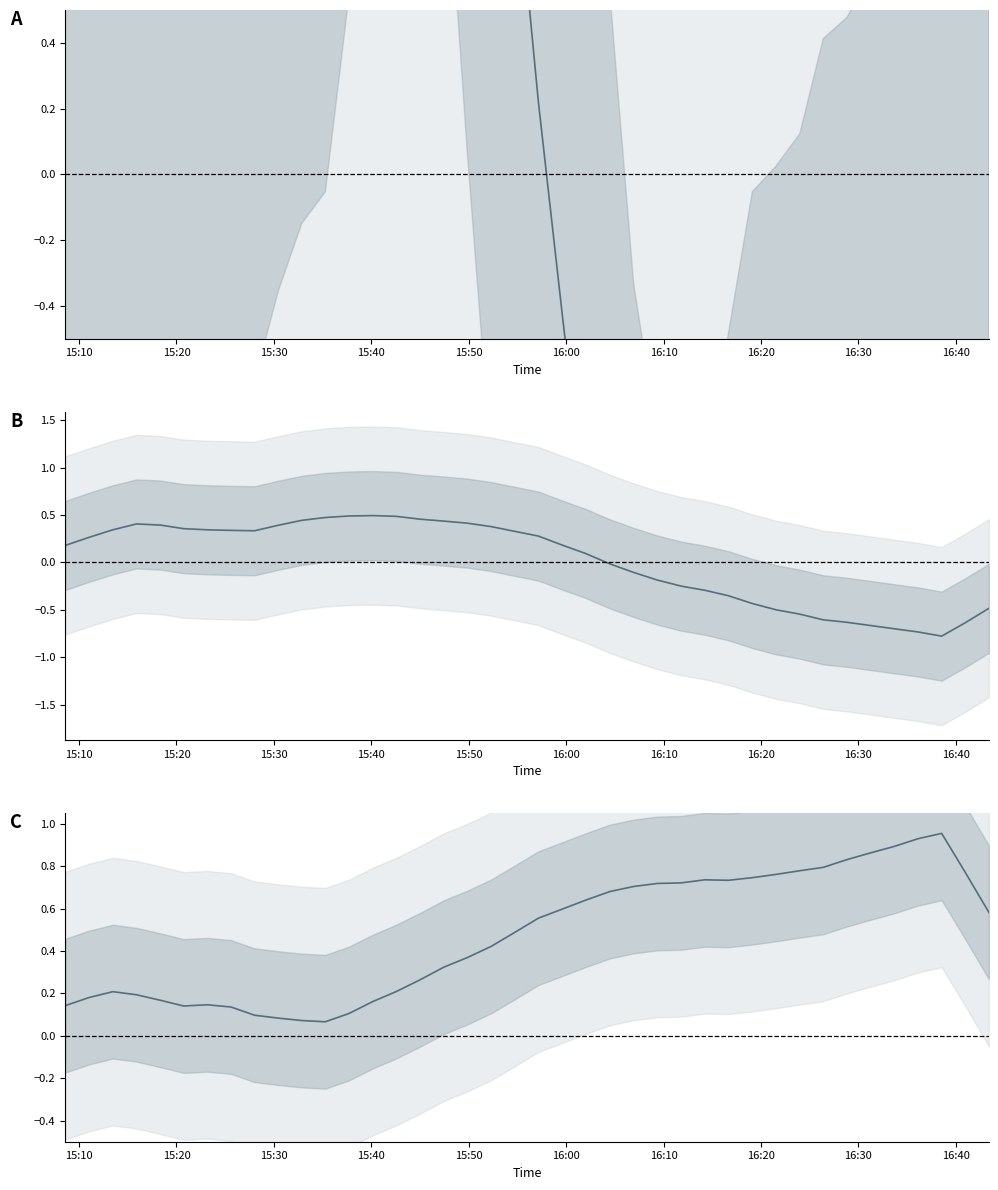

Reading left to right, what are all the values shown in this chart?

humidity (centered): 0.8	1.1	1.2	1.3	0.9	1.0	1.1	1.3	1.6	1.9	2.1	2.2	2.8	2.9	3.2	3.5	3.4	2.3	1.4	1.0	0.2	-0.4	-1.0	-1.7	-2.6	-3.1	-3.4	-3.2	-2.8	-2.3	-2.2	-2.2	-1.9	-1.8	-1.7	-1.7	-1.5	-1.6	-1.2	-1.1
temperature (centered): 0.2	0.3	0.3	0.4	0.4	0.4	0.3	0.3	0.3	0.4	0.4	0.5	0.5	0.5	0.5	0.5	0.4	0.4	0.4	0.3	0.3	0.2	0.1	-0.0	-0.1	-0.2	-0.3	-0.3	-0.4	-0.4	-0.5	-0.5	-0.6	-0.6	-0.7	-0.7	-0.7	-0.8	-0.6	-0.5
pressure (normalized): 0.1	0.2	0.2	0.2	0.2	0.1	0.1	0.1	0.1	0.1	0.1	0.1	0.1	0.2	0.2	0.3	0.3	0.4	0.4	0.5	0.6	0.6	0.6	0.7	0.7	0.7	0.7	0.7	0.7	0.7	0.8	0.8	0.8	0.8	0.9	0.9	0.9	1.0	0.8	0.6